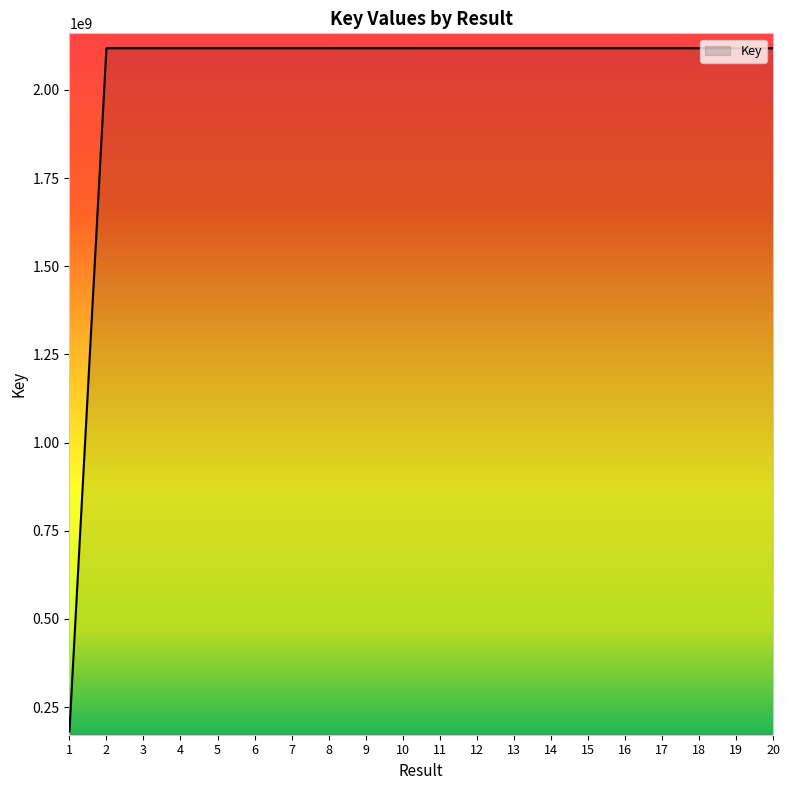

The value at 14 is 3512189866. True or false?

False